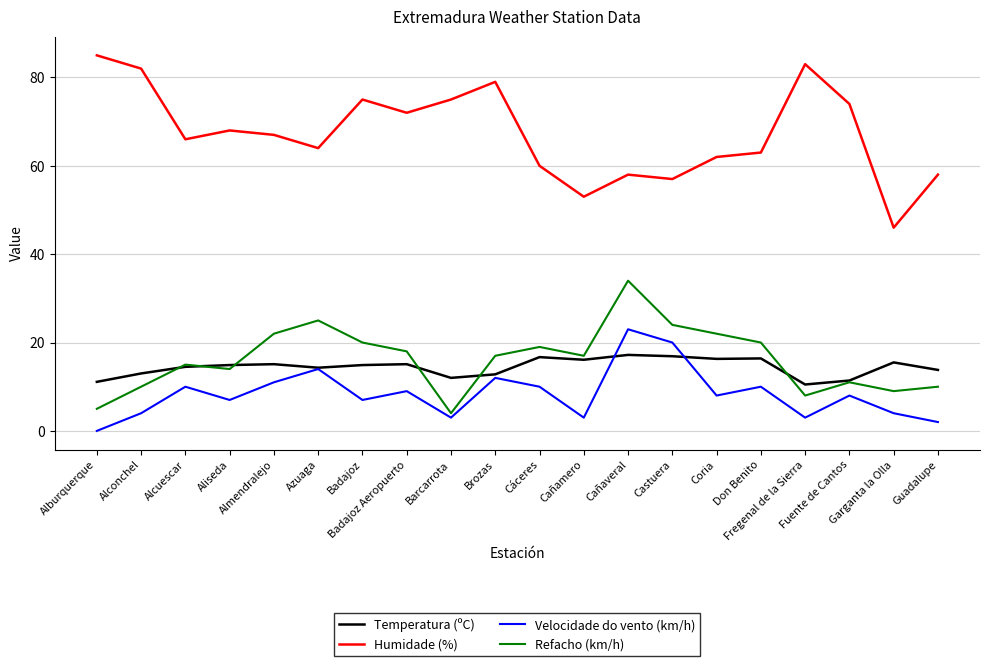

Is the value of Refacho (km/h) at Brozas greater than the value of Velocidade do vento (km/h) at Barcarrota?

Yes